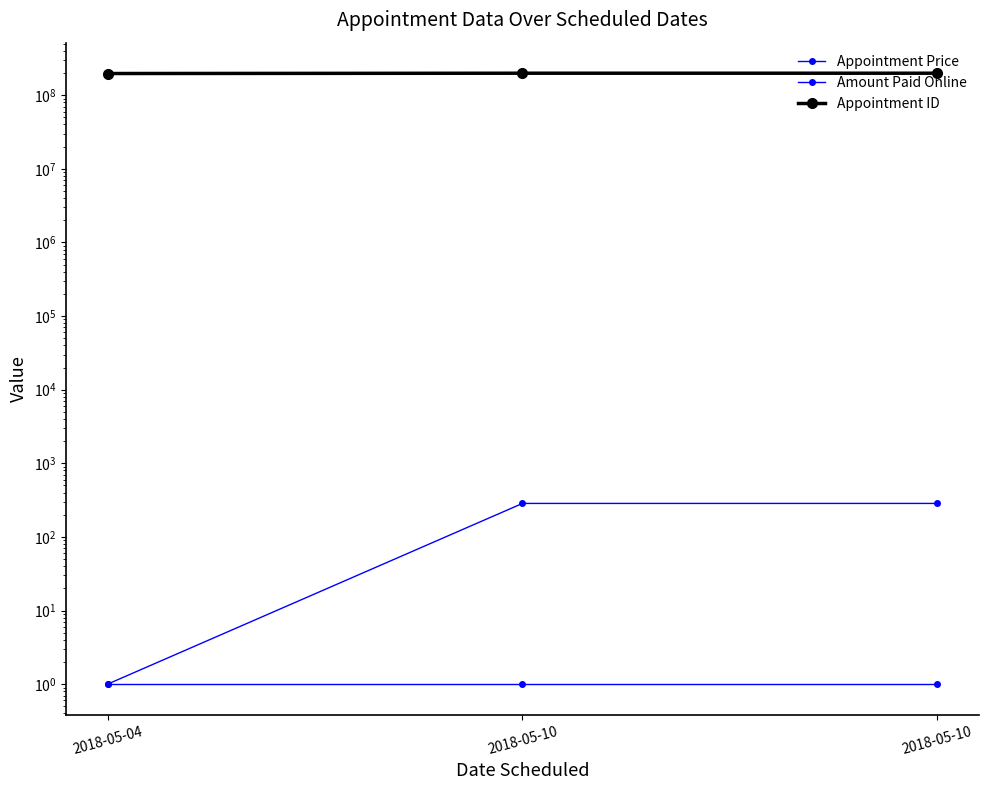

What are all the series names shown in the legend?

Appointment Price, Amount Paid Online, Appointment ID